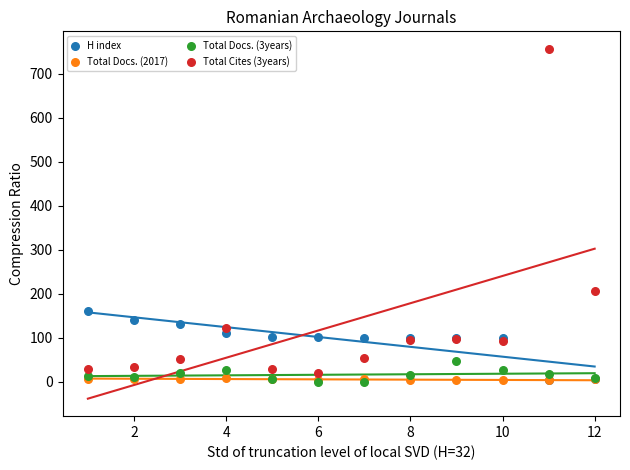

Across all series, what Y value is closest to 378?

206